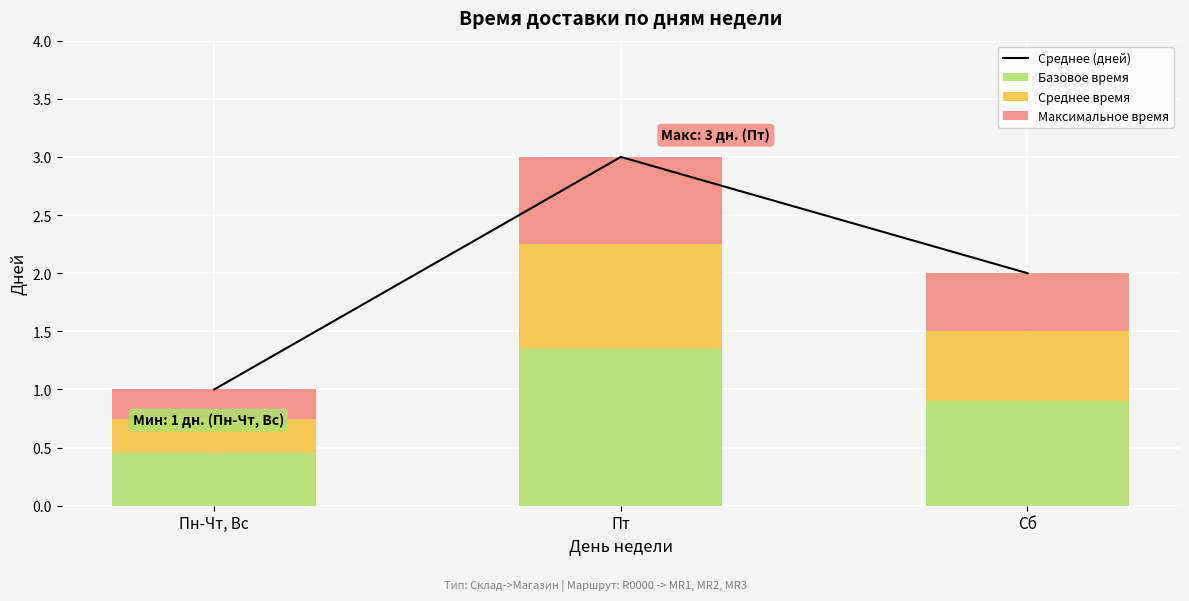

Reading left to right, list all the values displayed in this chart.

Среднее (дней): 1.0	3.0	2.0
Базовое время: 0.5	1.4	0.9
Среднее время: 0.3	0.9	0.6
Максимальное время: 0.2	0.8	0.5